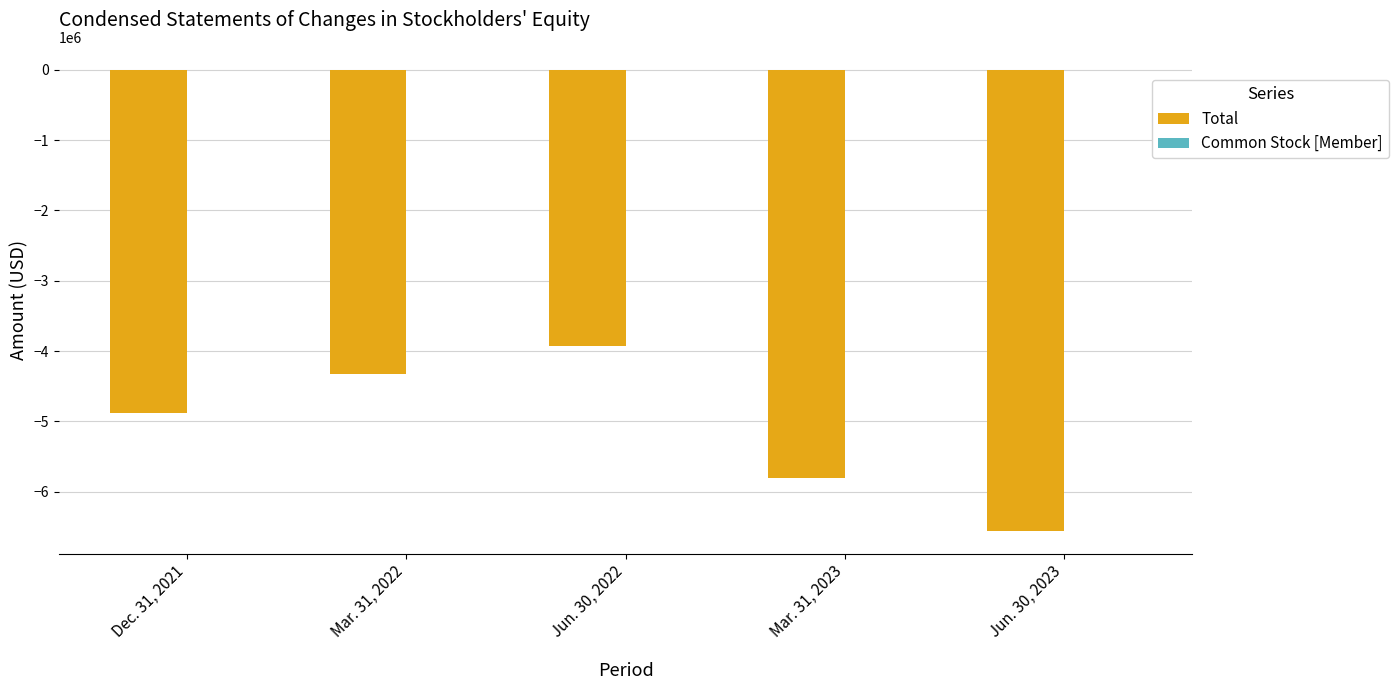

Where is Total nearest to the value -5238634?

Dec. 31, 2021